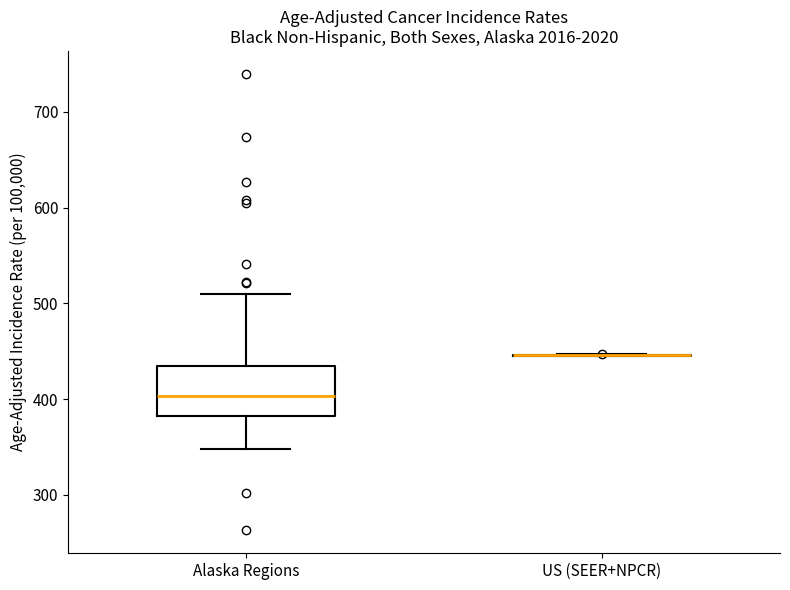

Reading left to right, read every box against the y-axis: the position of its median line, the range the box covers, and the ends of its whiskers. The values are not printed on the chart, so give them approximately, as read against the axis.

Alaska Regions: median 400, box 380 to 430, whiskers 350 to 510
US (SEER+NPCR): box collapsed to a line at 450, whiskers 440 to 450